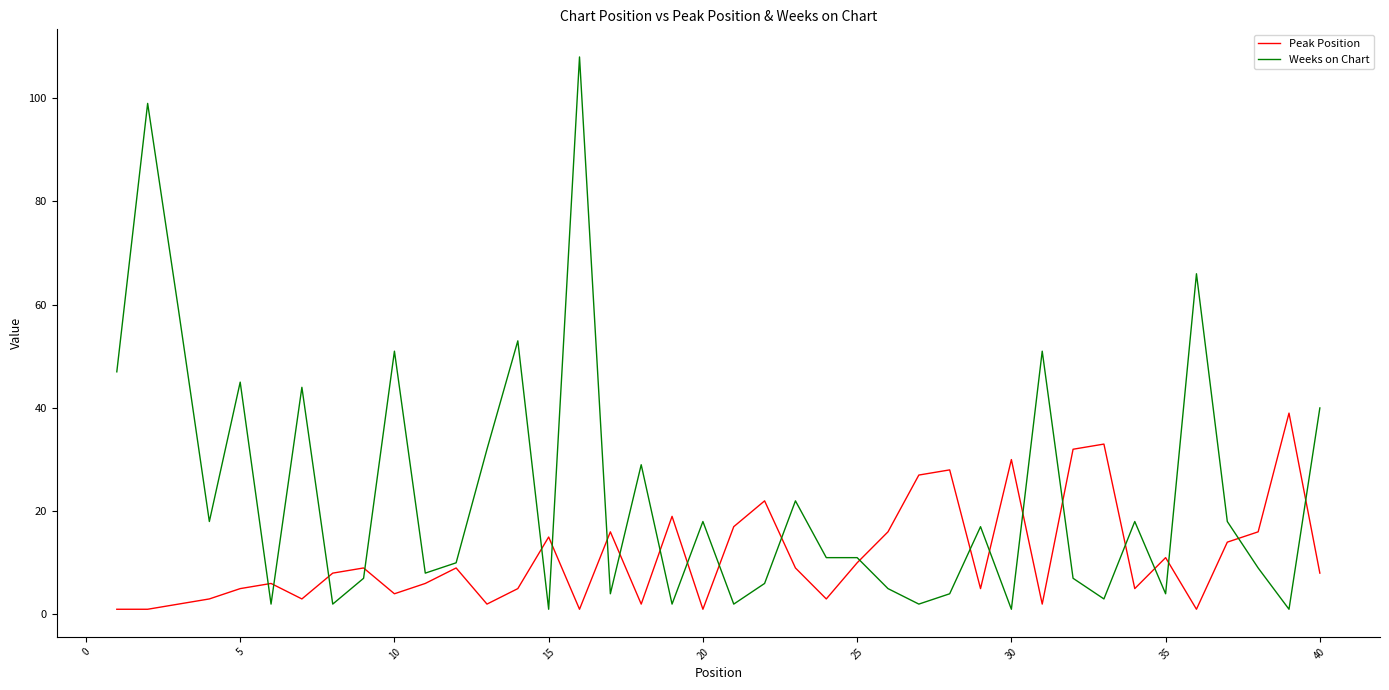

Which series has the largest range (max minus min)?

Weeks on Chart